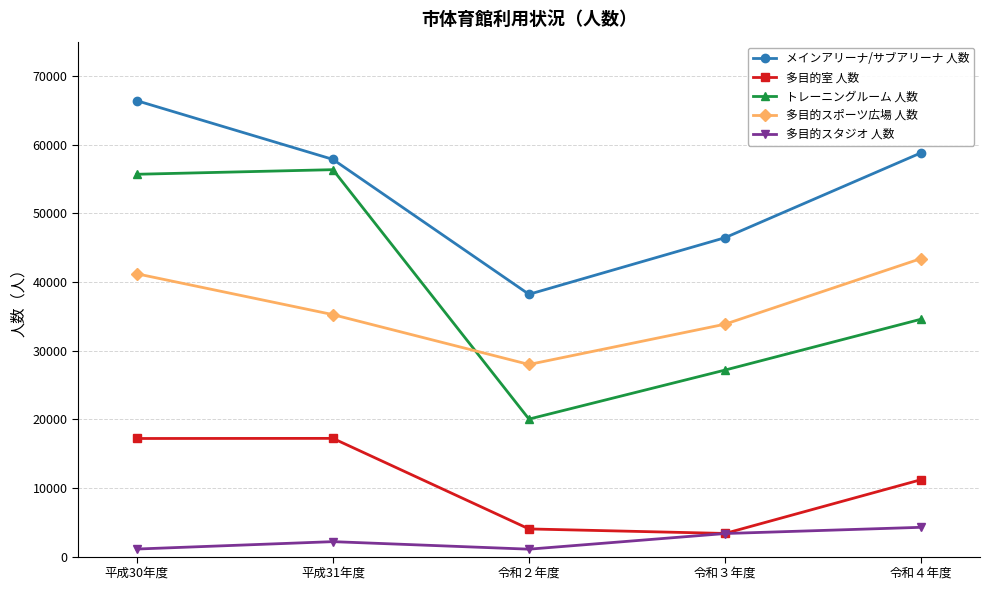

List the series in order of their peak value, highest first.

メインアリーナ/サブアリーナ 人数, トレーニングルーム 人数, 多目的スポーツ広場 人数, 多目的室 人数, 多目的スタジオ 人数